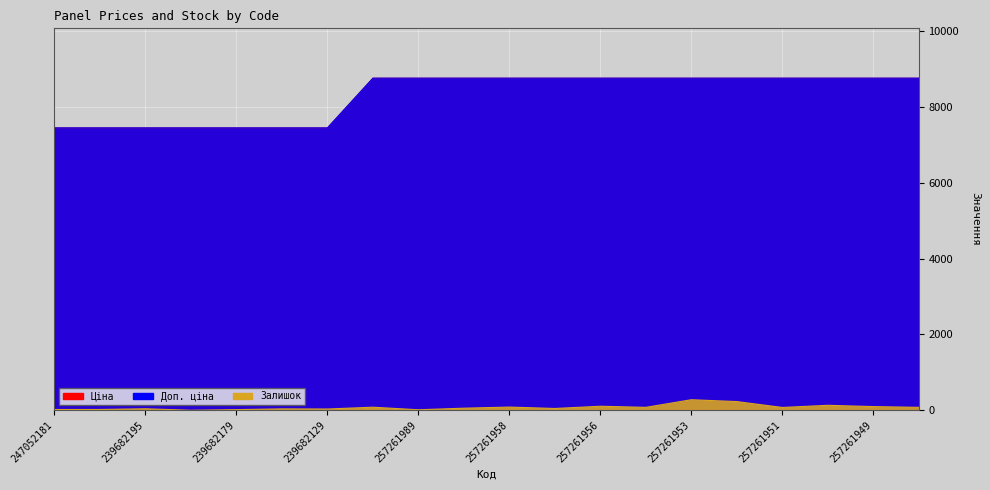

What is the label of the 3rd point from the left?

239682195